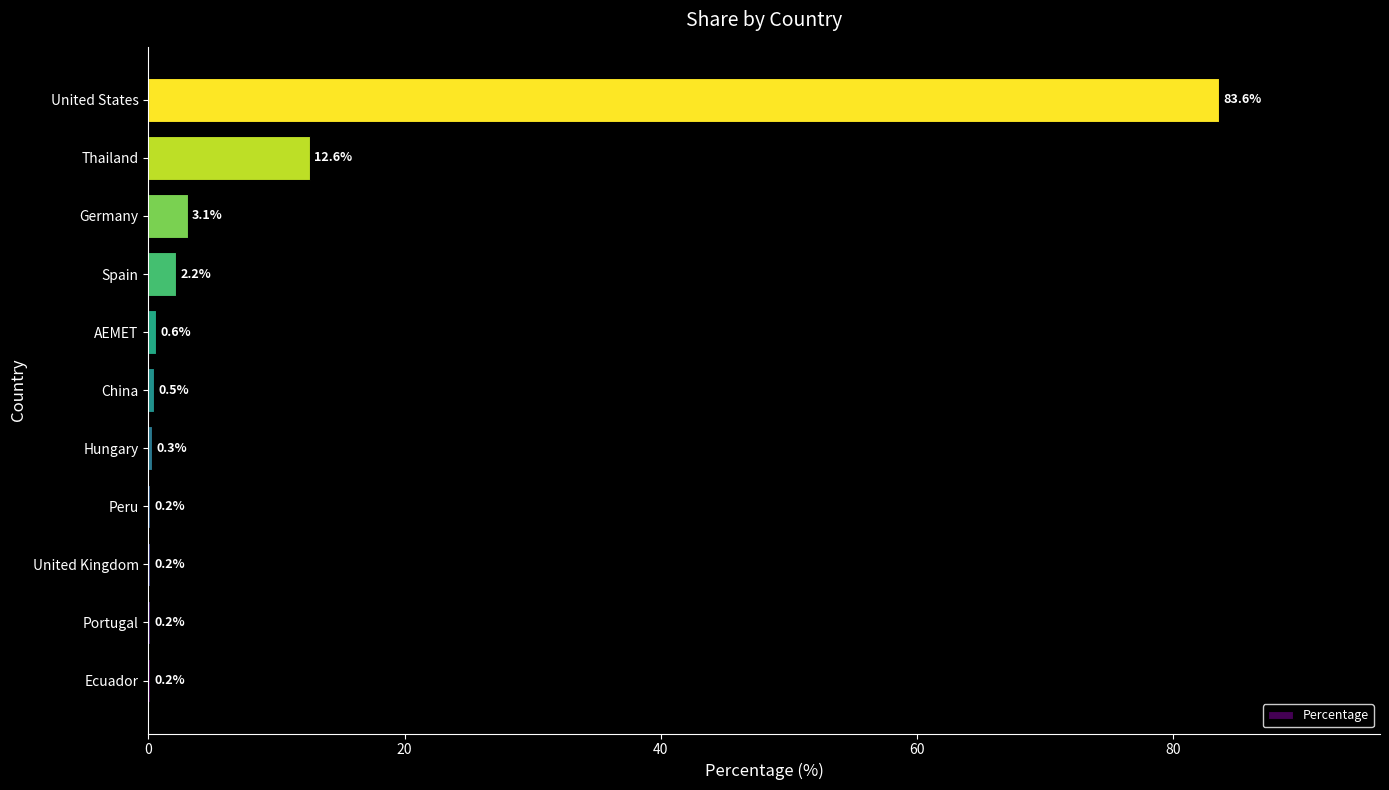

What is the maximum value shown in the chart?

83.6